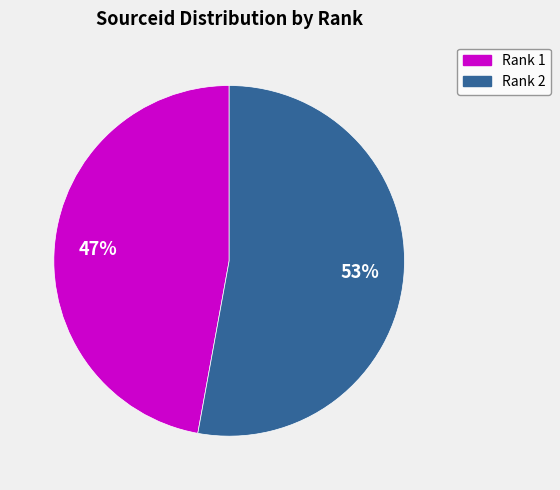

What is the ratio of the value at Rank 1 to the value at Rank 2?

0.9